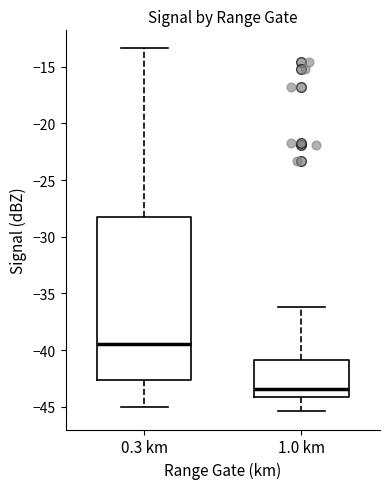

Reading left to right, transcribe this box plot: for each box, give where its median line is, the range the box spans, and where its two whiskers end, as read against the y-axis. The values are not printed on the chart, so give them approximately, as read against the axis.

0.3 km: median -39.5, box -42.5 to -28.5, whiskers -45.0 to -13.5
1.0 km: median -43.5, box -44.0 to -41.0, whiskers -45.5 to -36.0